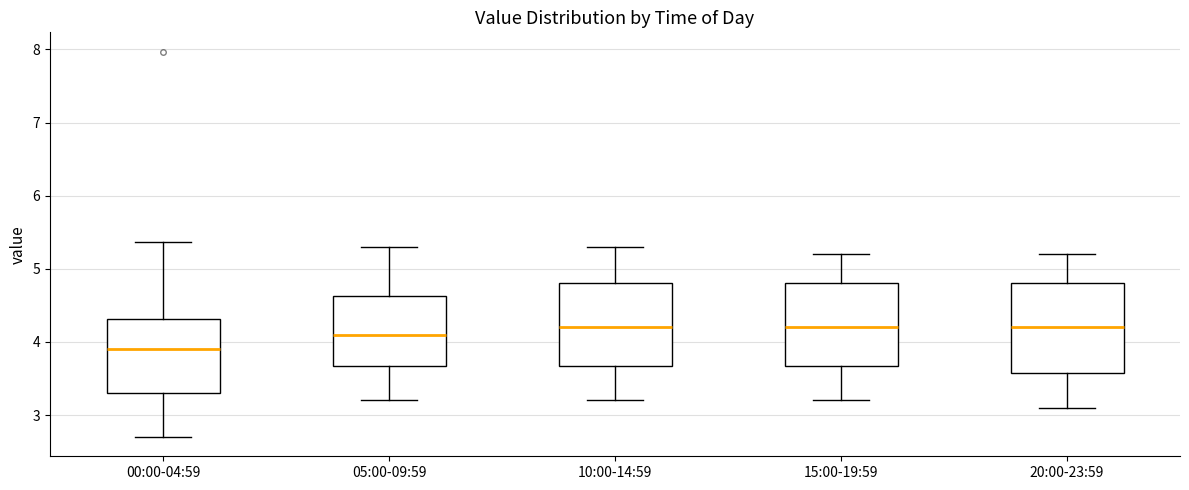

Which box is the tallest, from its lower edge to its upper edge?

20:00-23:59